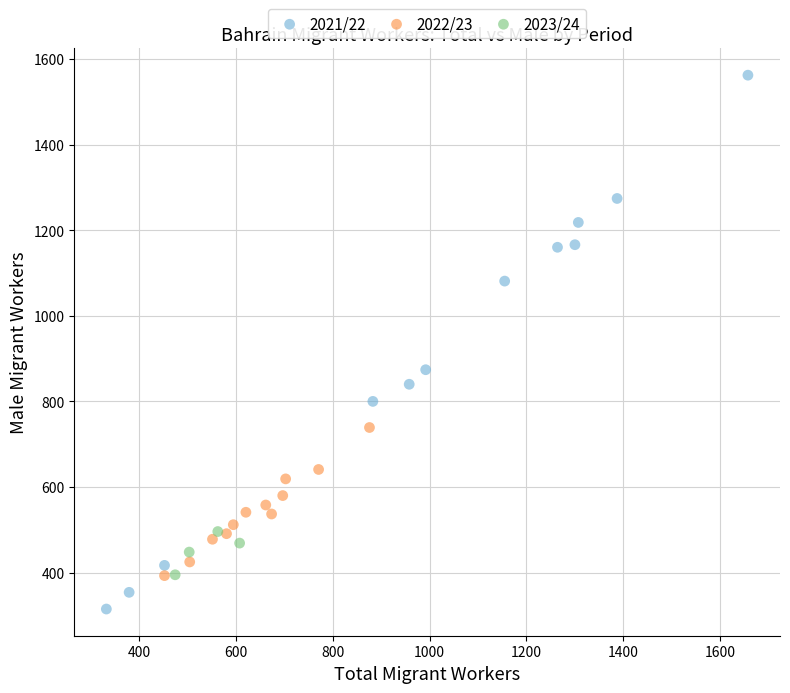

Which series contains the highest Y value?

2021/22